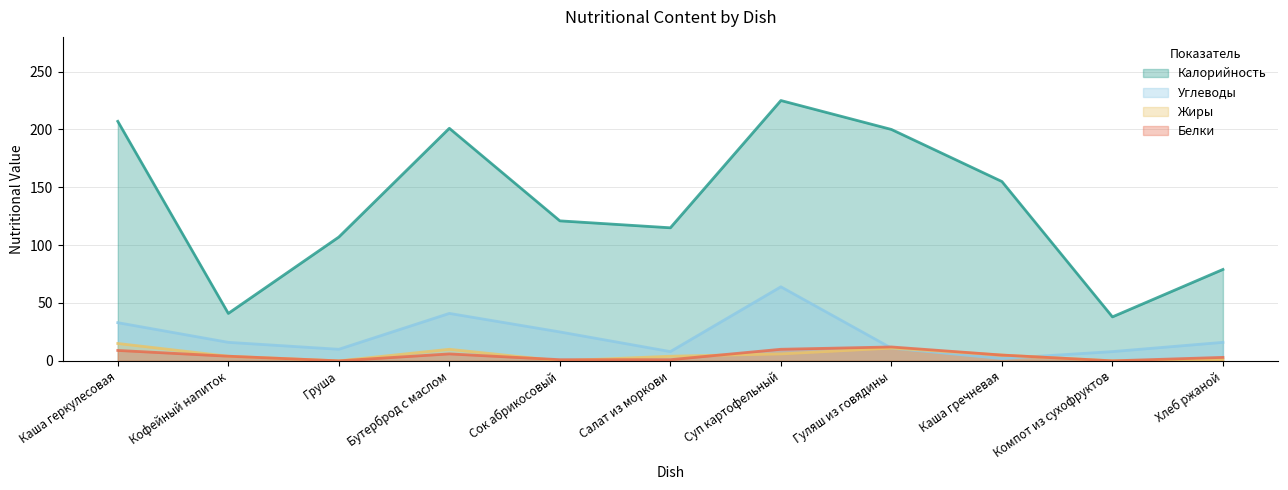

Count the number of data series in this chart.

4